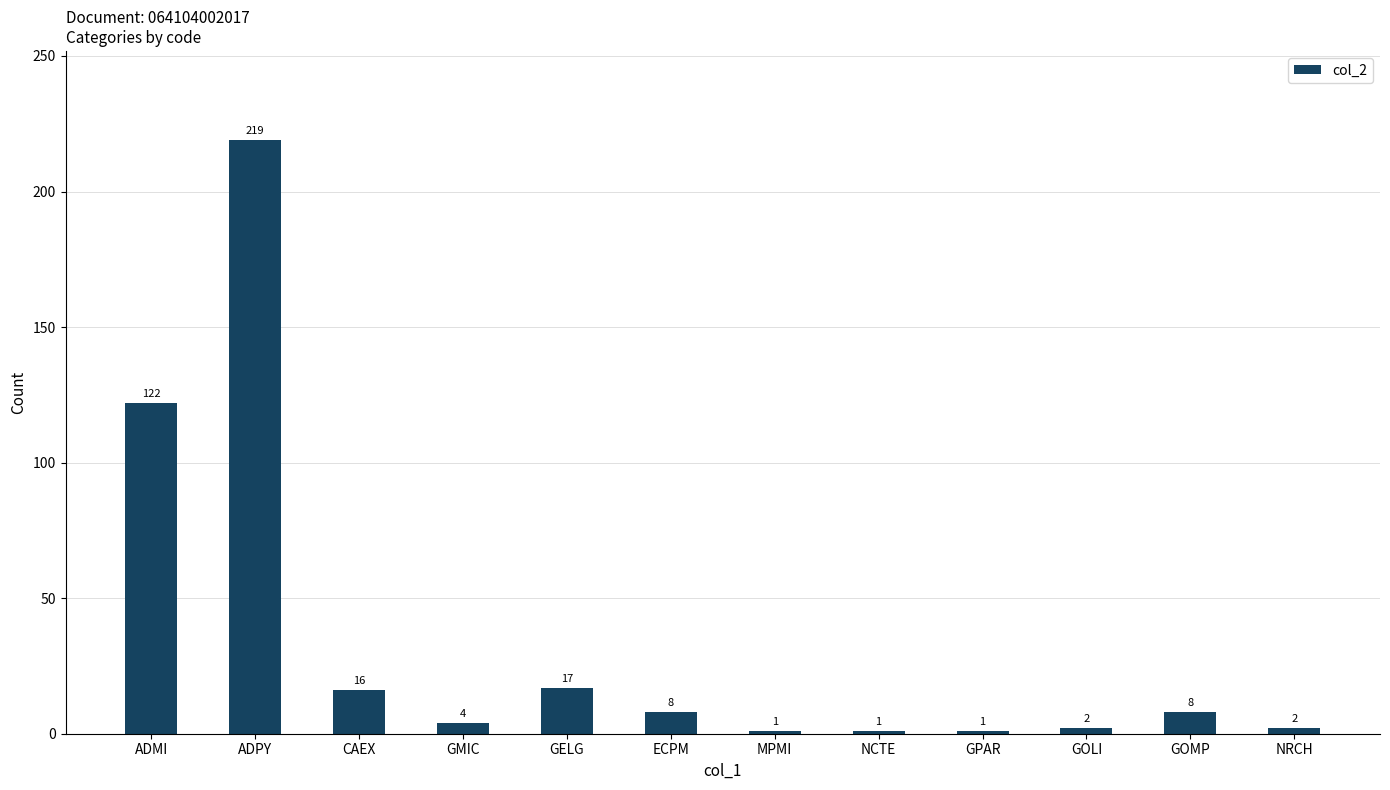

How many bars are there in total?

12